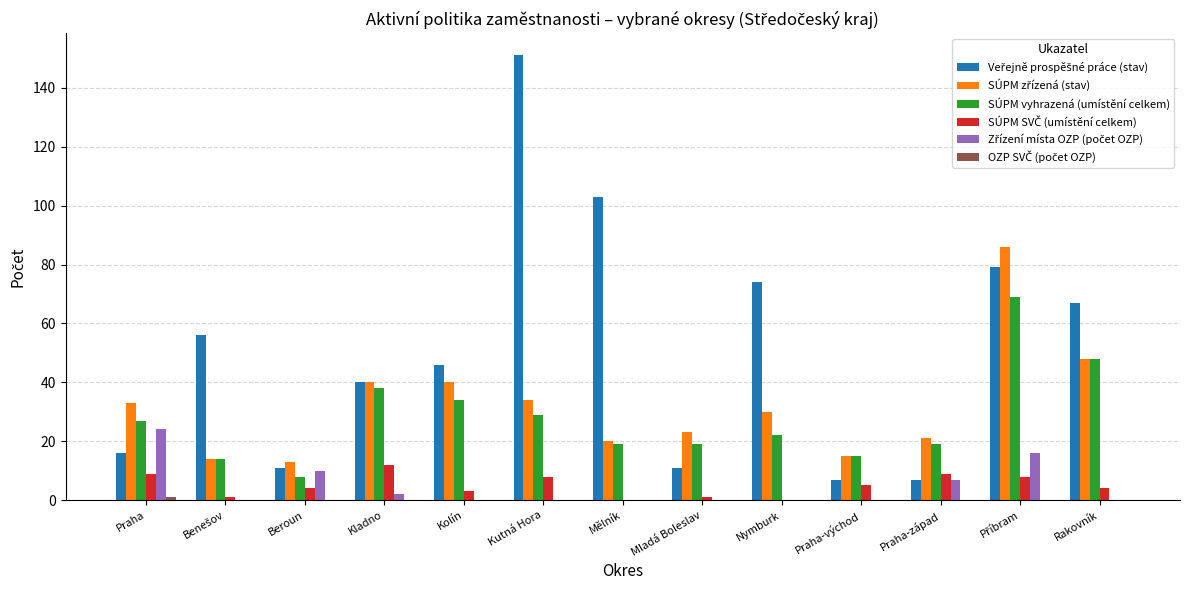

What is the total value across all series at Kutná Hora?

222